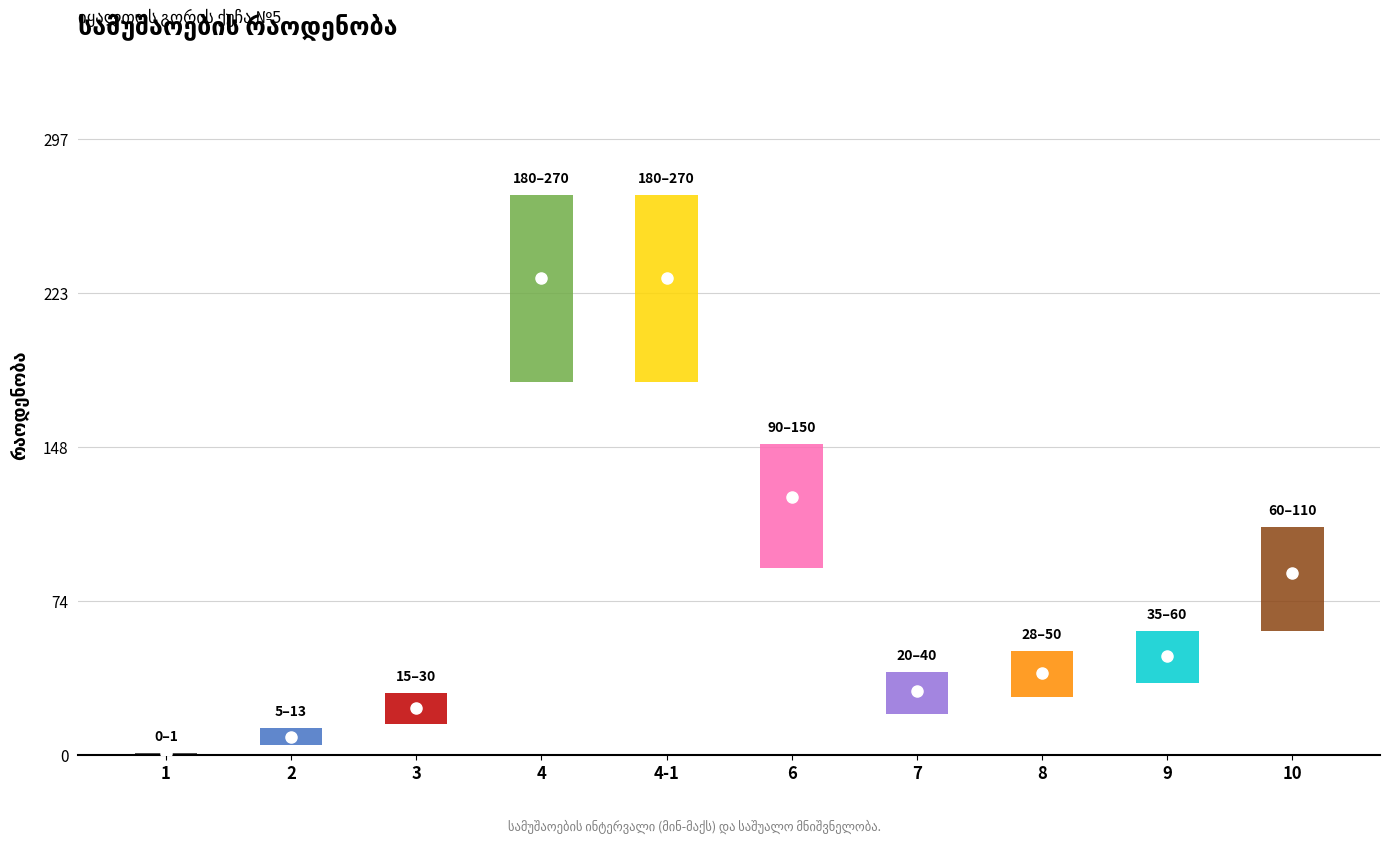

What is the difference between the values at 3 and 6?

101.5